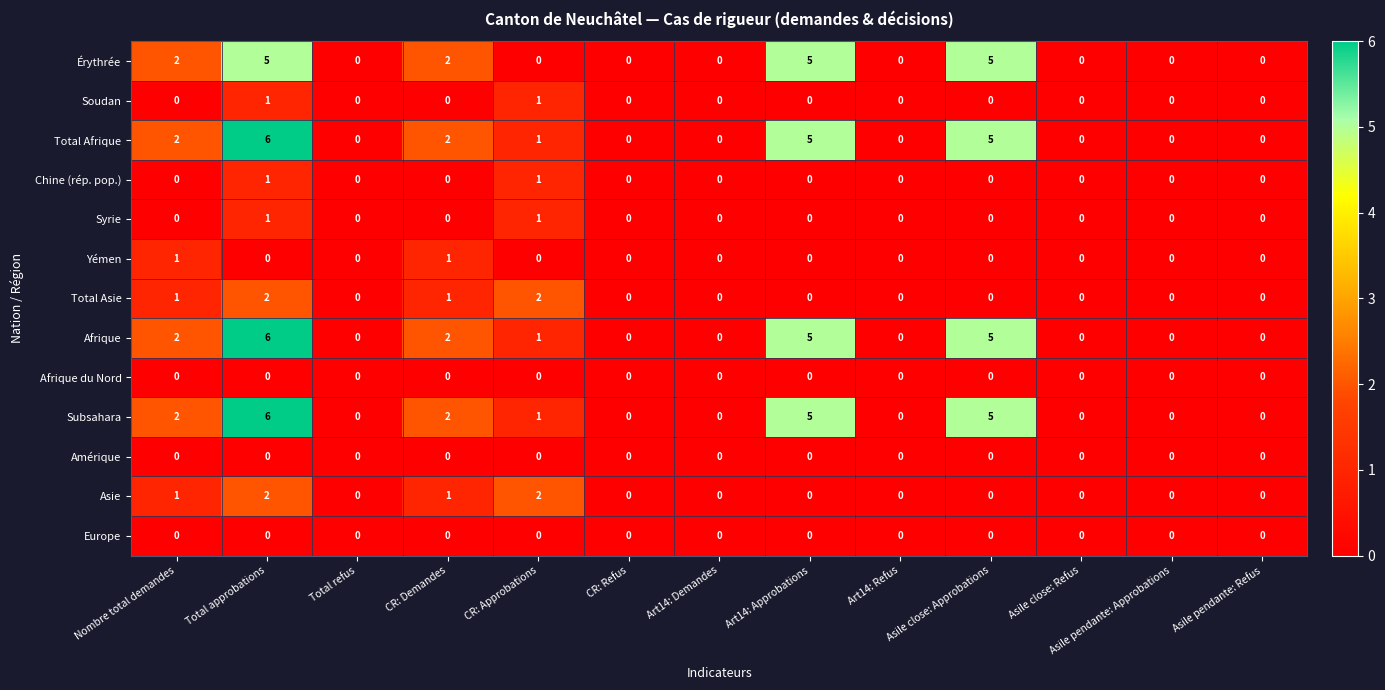

What is the difference between the second highest and second lowest values in the Afrique series?

5